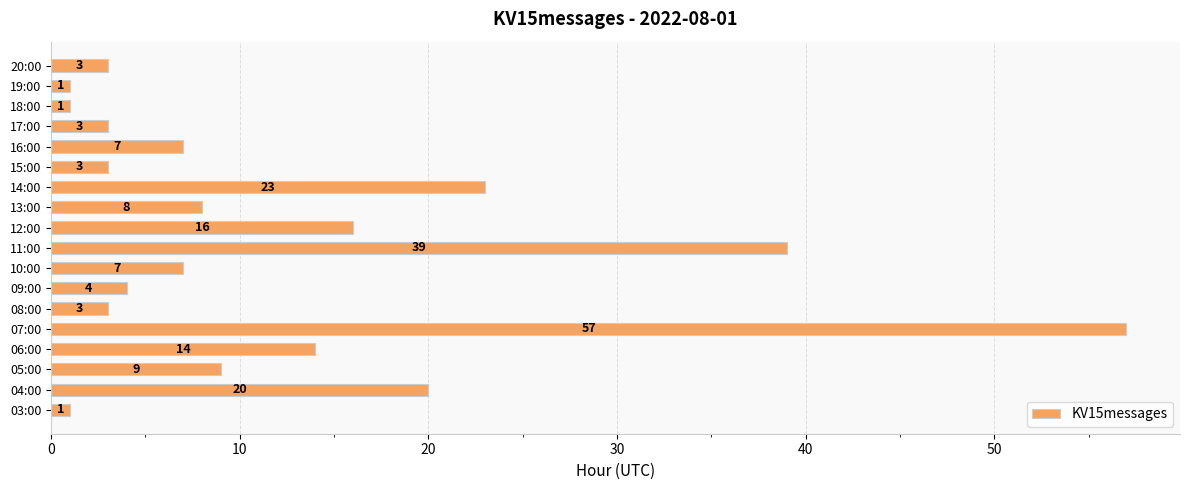

Reading top to bottom, what are all the values shown in this chart?

20:00=3	19:00=1	18:00=1	17:00=3	16:00=7	15:00=3	14:00=23	13:00=8	12:00=16	11:00=39	10:00=7	09:00=4	08:00=3	07:00=57	06:00=14	05:00=9	04:00=20	03:00=1